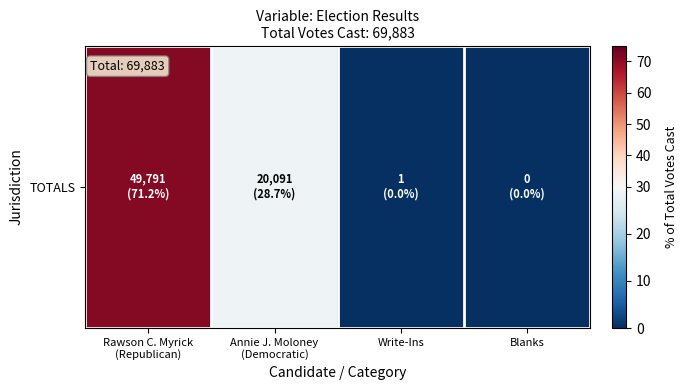

What is the sum of all values?

100.0